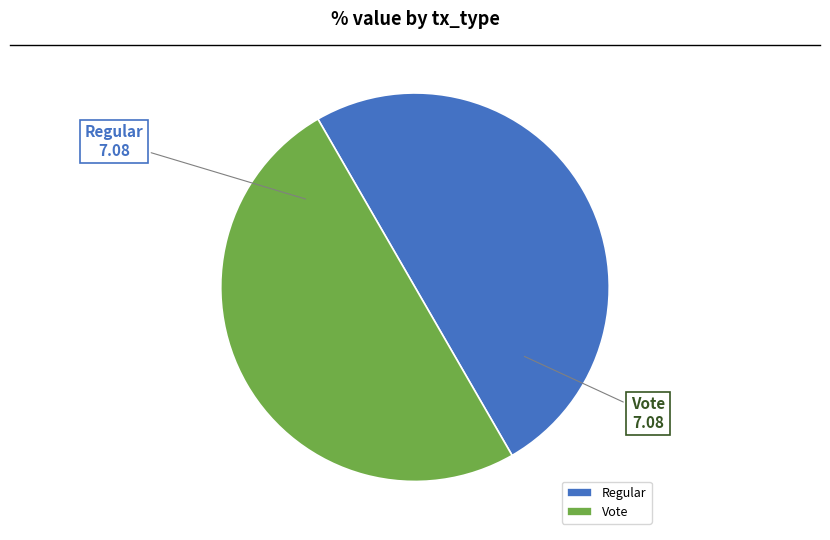

The Vote slice represents 57% of the pie. True or false?

False